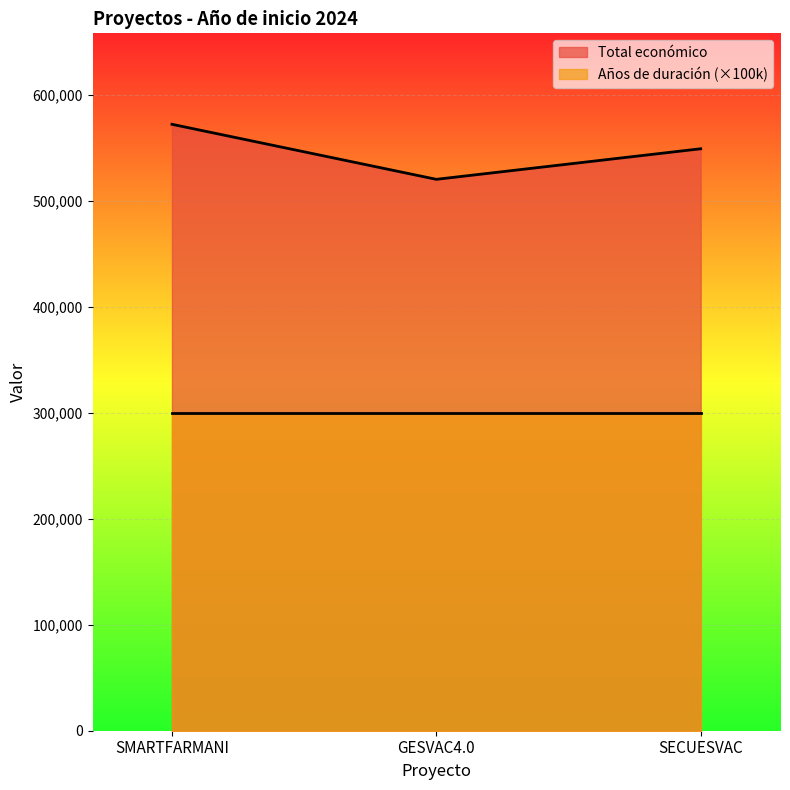

The value of Total económico at SECUESVAC is 548889. True or false?

True